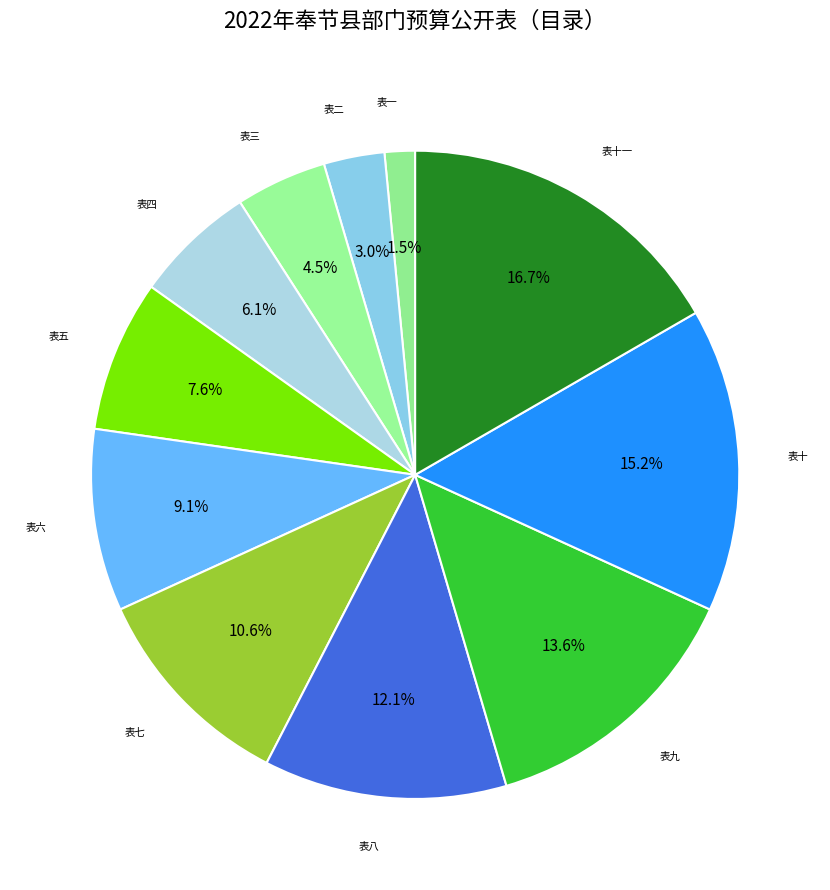

To the nearest percent, what is the difference between the largest and smallest slice percentages?

15%